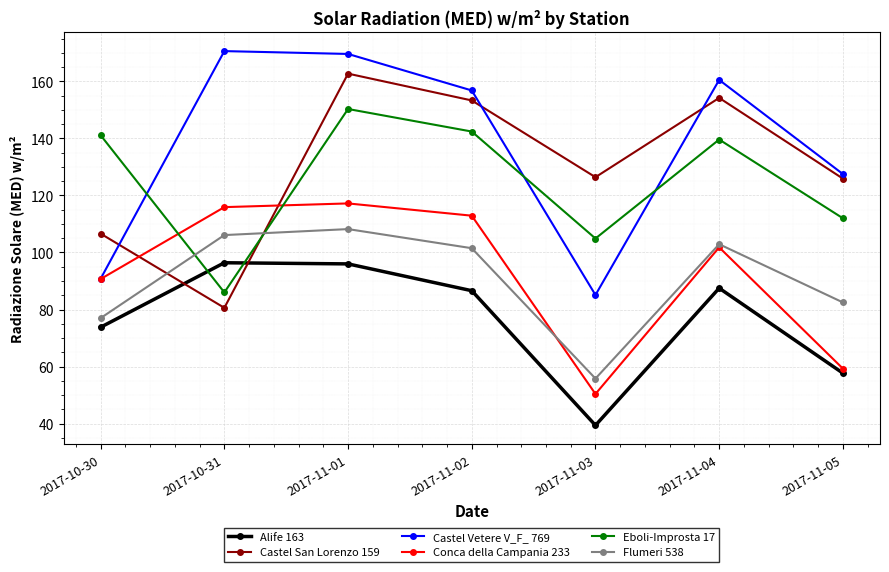

What is the average value of the Conca della Campania 233 series?

92.6